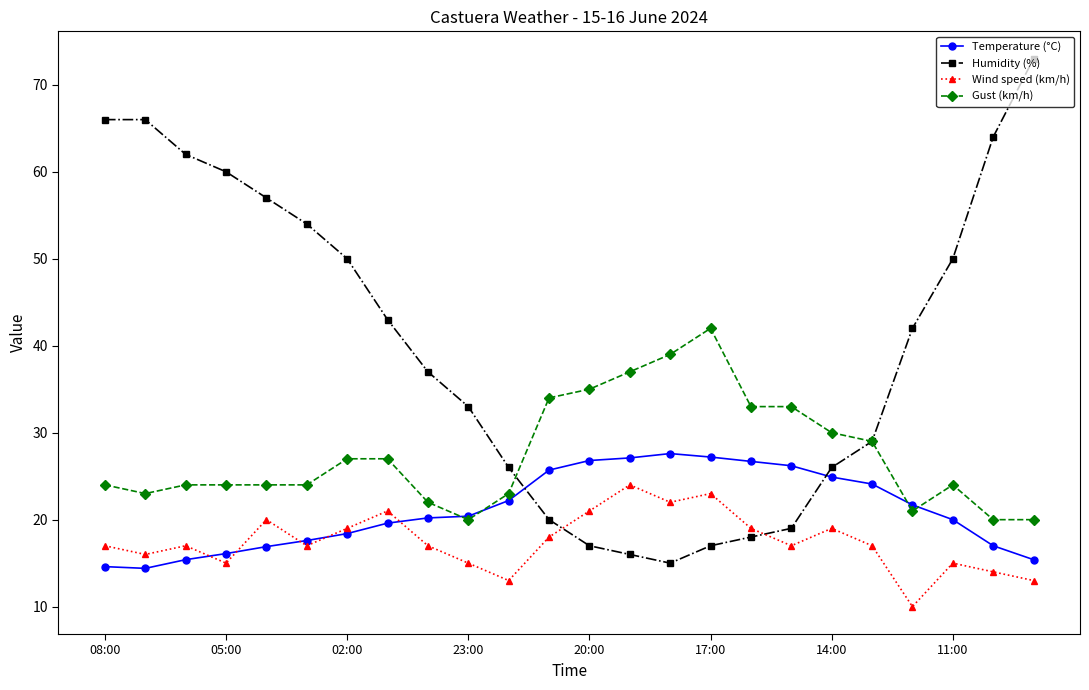

Which series has the largest range (max minus min)?

Humidity (%)